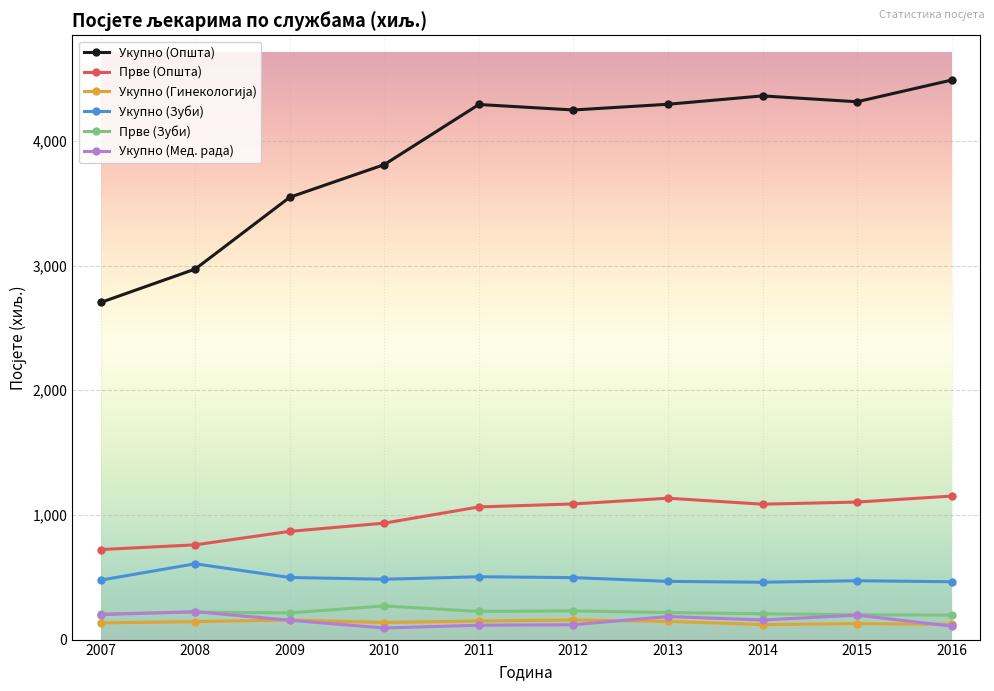

True or false: Прве (Општа) and Прве (Зуби) intersect in this chart.

False